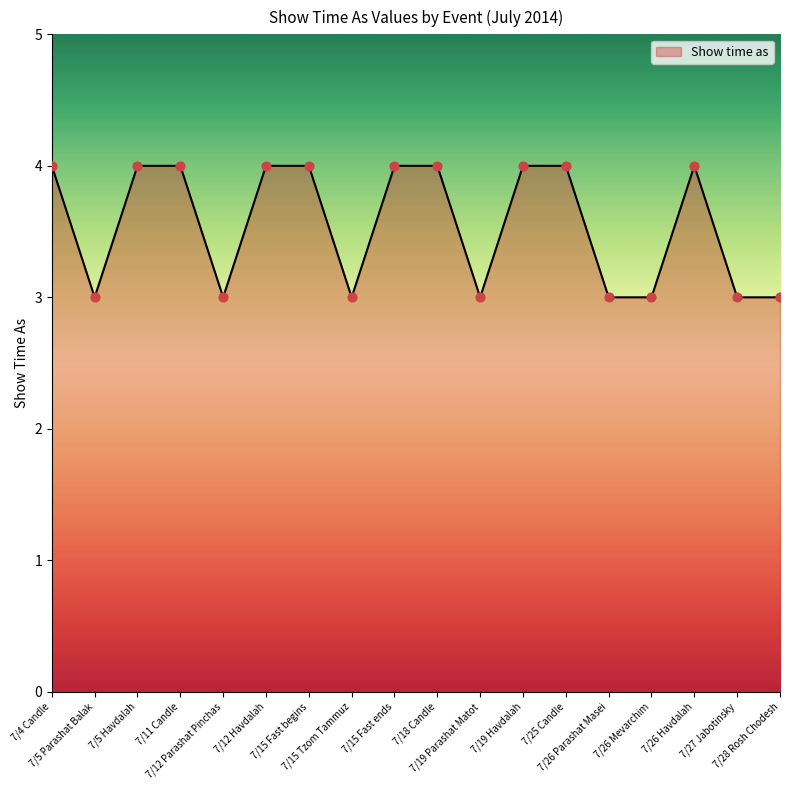

What is the smallest value displayed?

3